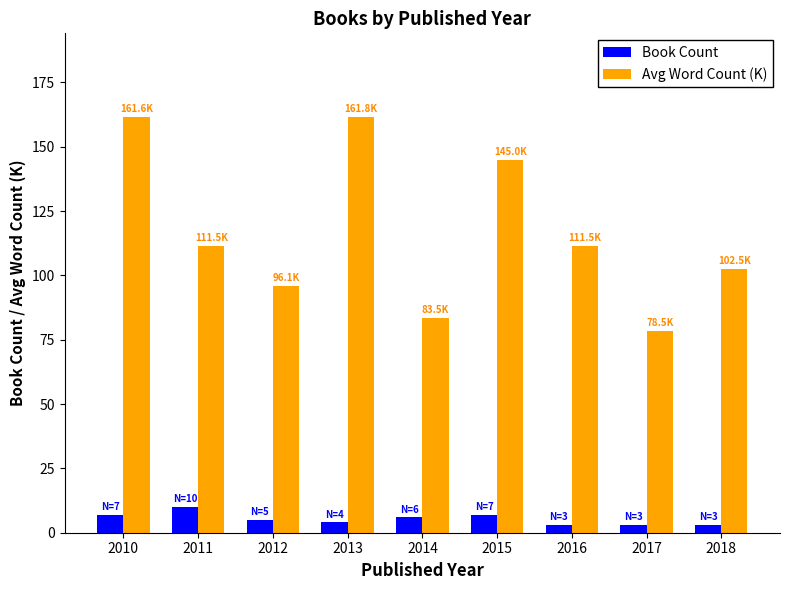

Rank the series at 2013 from highest to lowest value.

Avg Word Count (K), Book Count